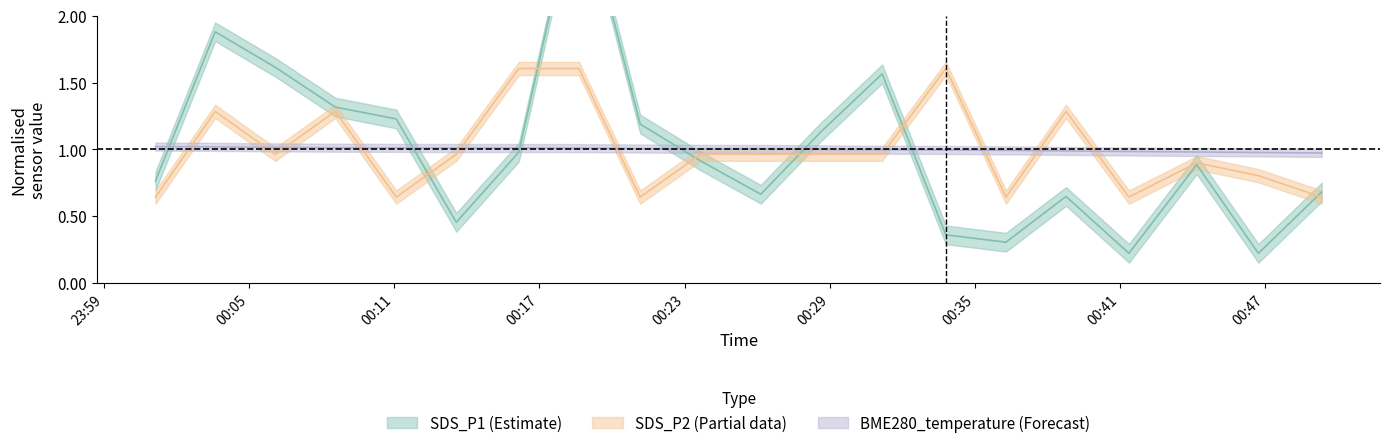

Reading left to right, what are all the values shown in this chart?

SDS_P1: 0.8	1.9	1.6	1.3	1.2	0.5	1.0	3.0	1.2	0.9	0.7	1.1	1.6	0.4	0.3	0.6	0.2	0.9	0.2	0.7
SDS_P2: 0.6	1.3	1.0	1.3	0.6	1.0	1.6	1.6	0.6	1.0	1.0	1.0	1.0	1.6	0.6	1.3	0.6	0.9	0.8	0.6
BME280_temperature: 1.0	1.0	1.0	1.0	1.0	1.0	1.0	1.0	1.0	1.0	1.0	1.0	1.0	1.0	1.0	1.0	1.0	1.0	1.0	1.0